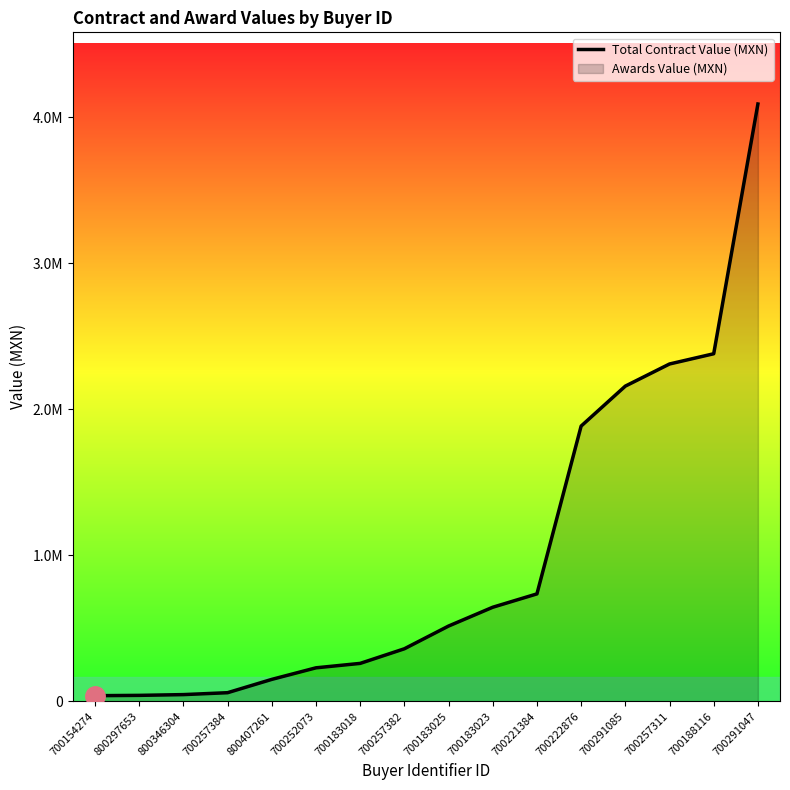

What is the label of the 2nd point from the left?

800297653